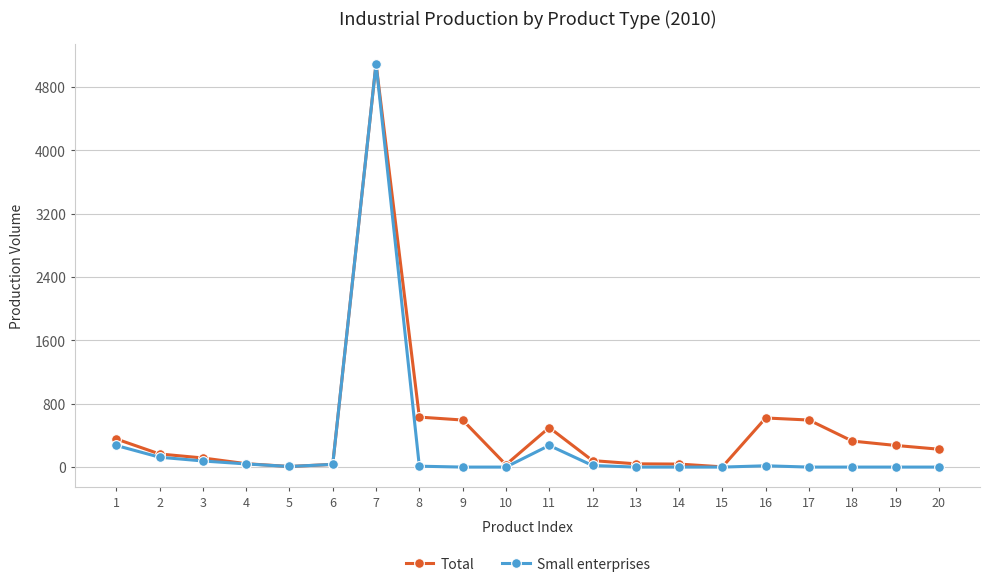

How many categories are shown in the chart?

20